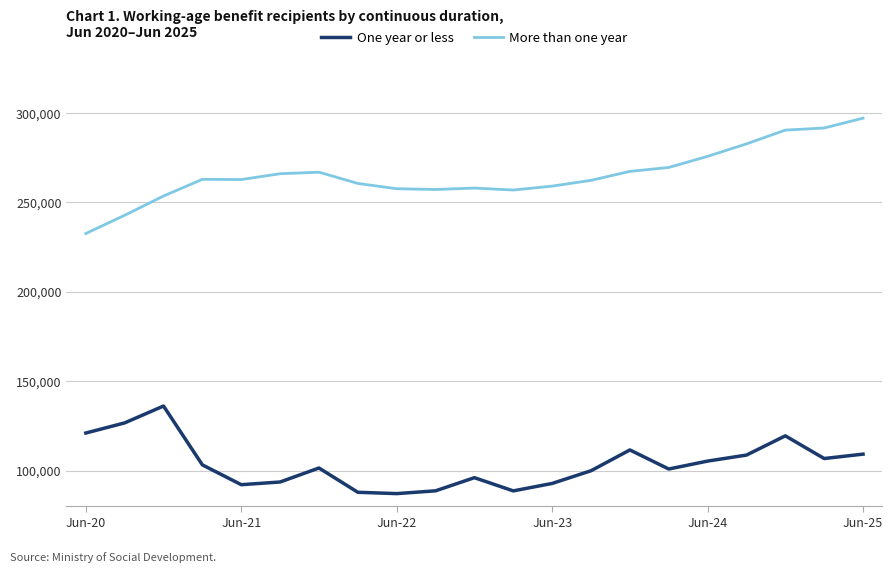

True or false: More than one year and One year or less cross at least once.

False